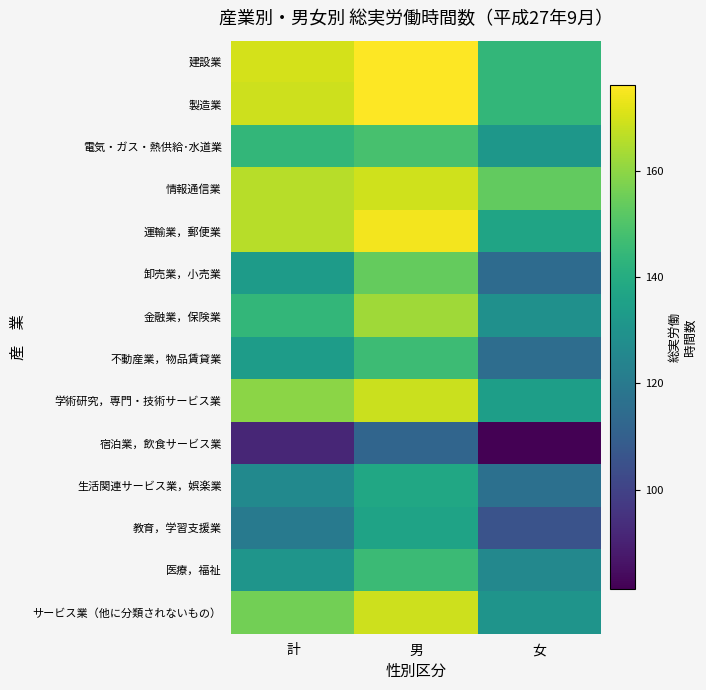

Which has a higher value, 男 or 女?

男